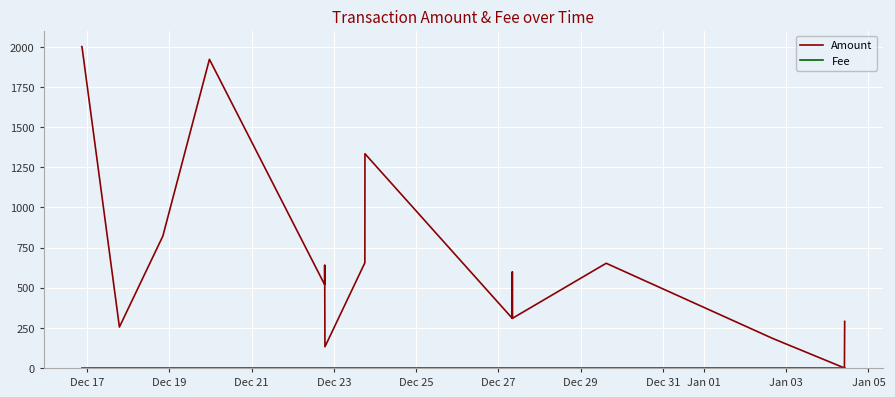

What is the maximum value shown in the chart?

2001